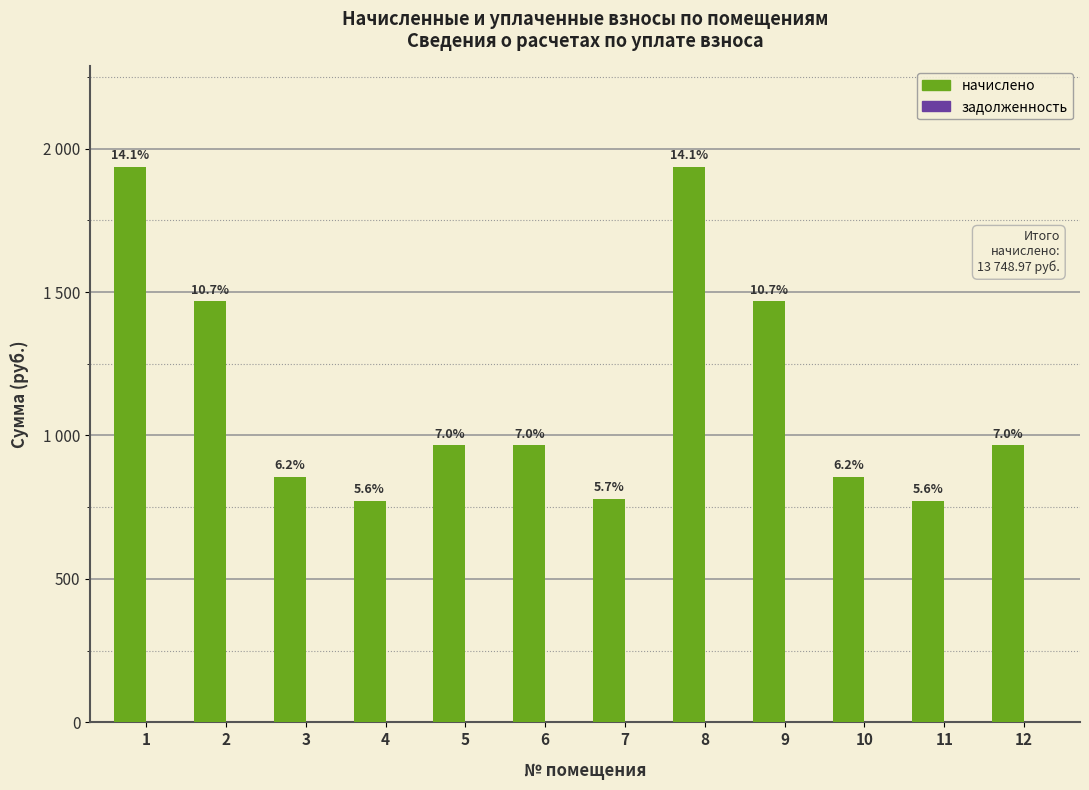

Does the chart contain any negative values?

No